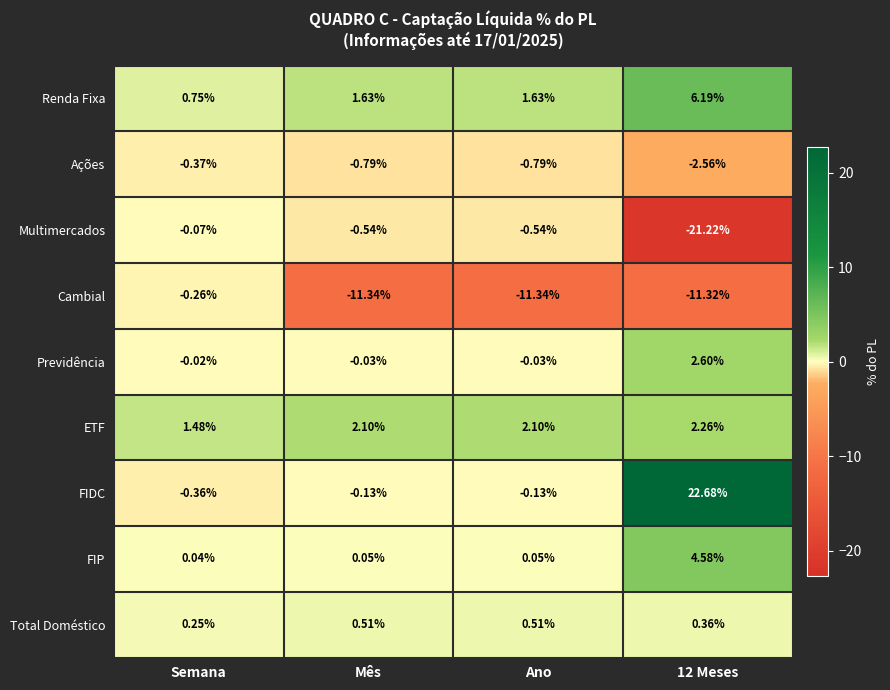

Which series has the largest total across all categories?

FIDC